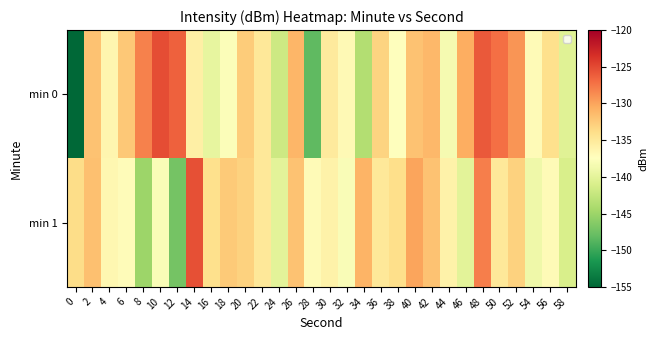

Rank the series at 46 from highest to lowest value.

min 0, min 1